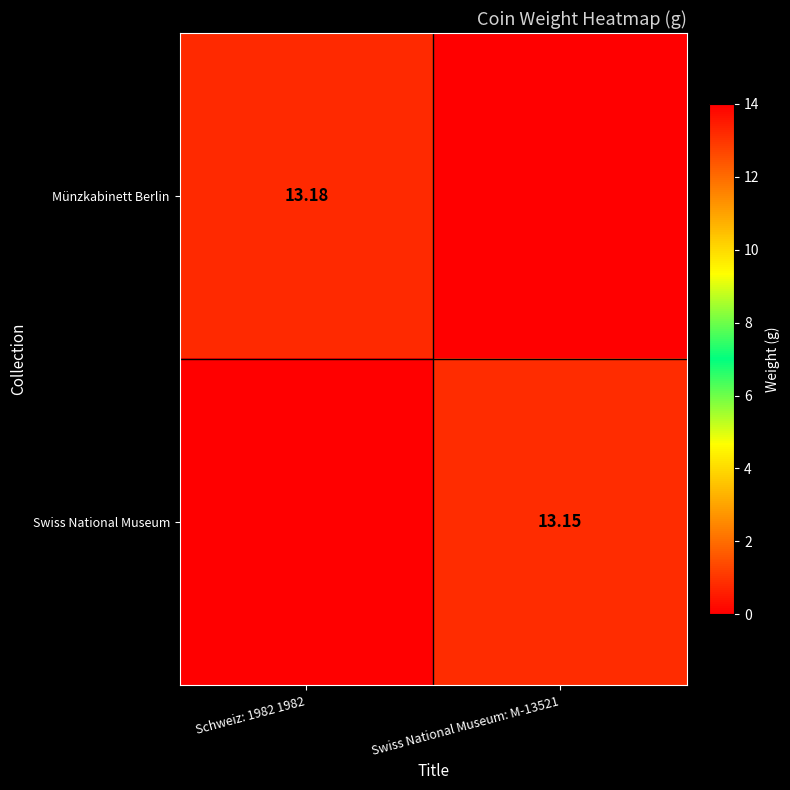

Which category has the highest value across all series?

Schweiz: 1982 1982